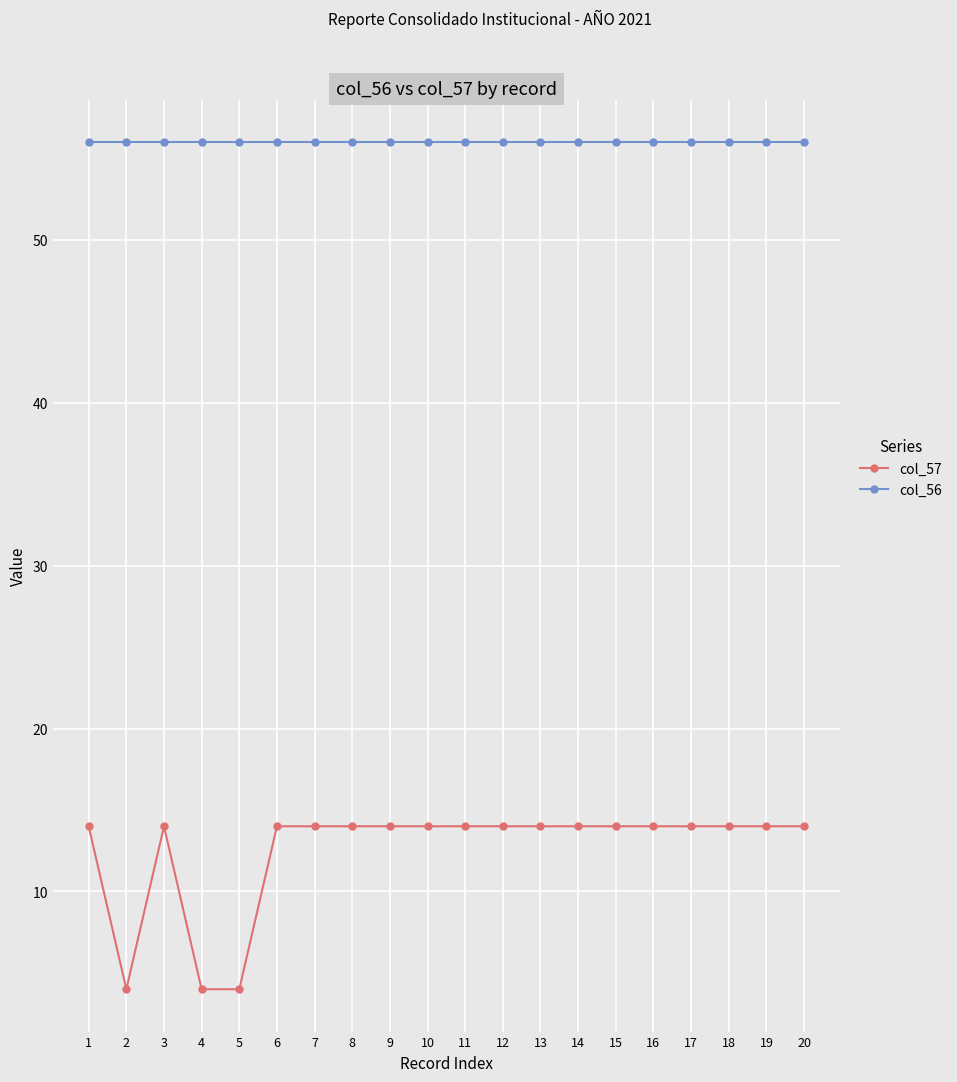

How many lines are shown in the chart?

2